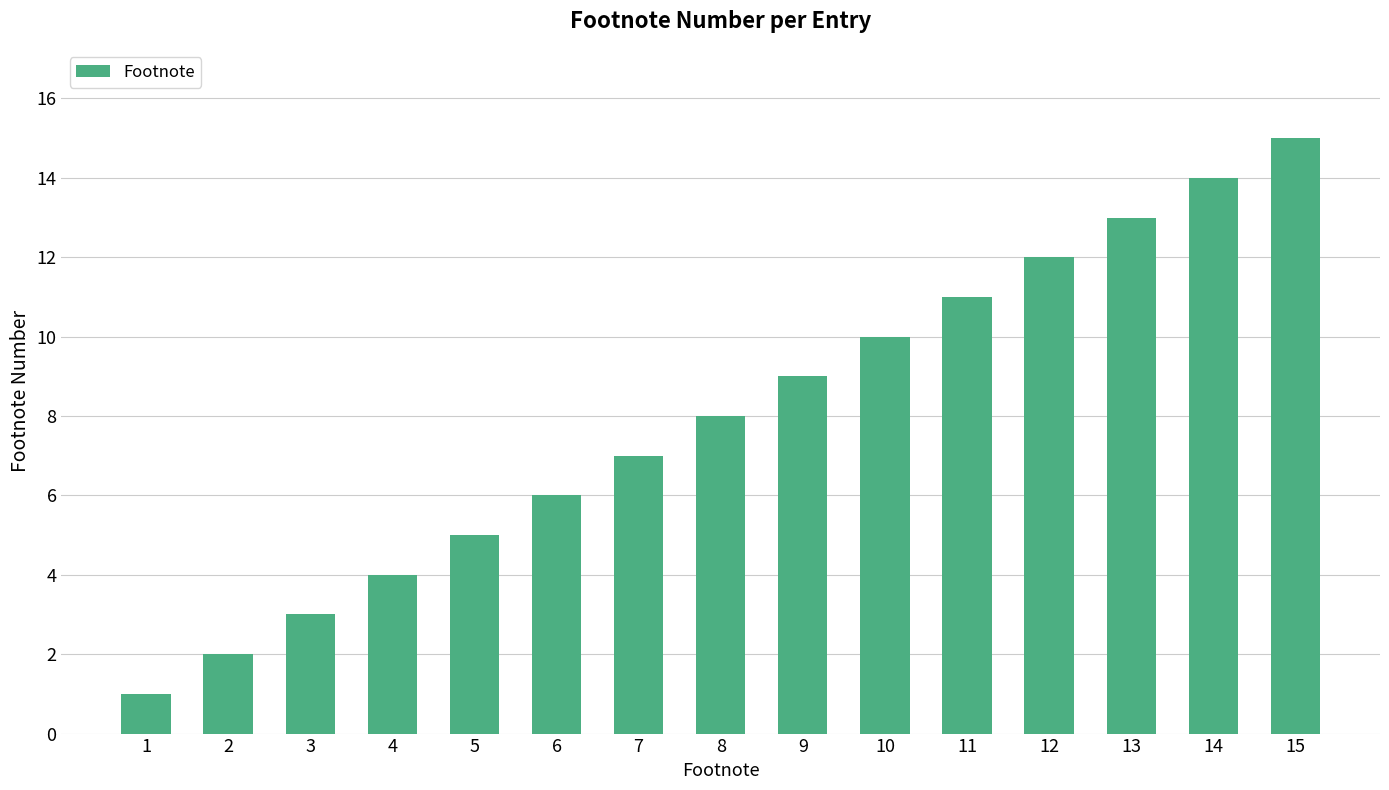

How many data points does each series have?

15